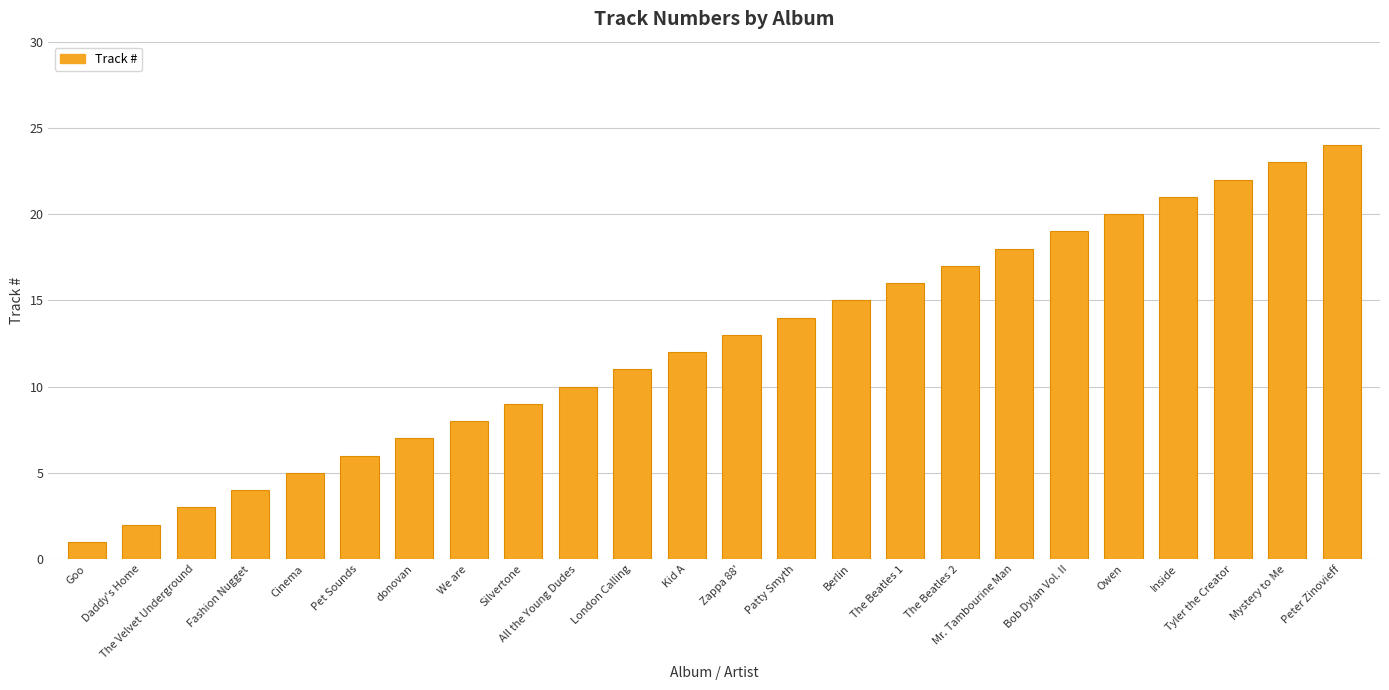

Reading right to left, list all the values displayed in this chart.

24	23	22	21	20	19	18	17	16	15	14	13	12	11	10	9	8	7	6	5	4	3	2	1